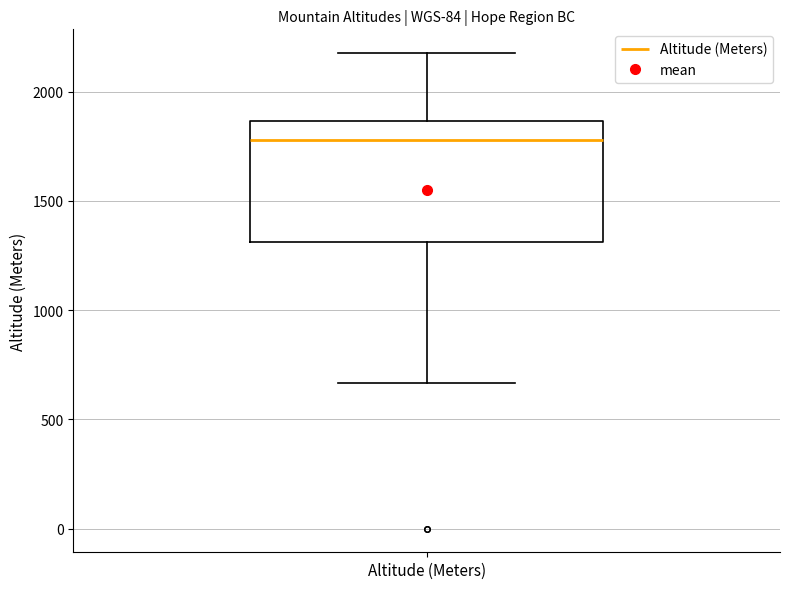

Where does the lower whisker of the box for Altitude (Meters) end on the y-axis? The values are not printed on the chart, so give them approximately, as read against the axis.

650